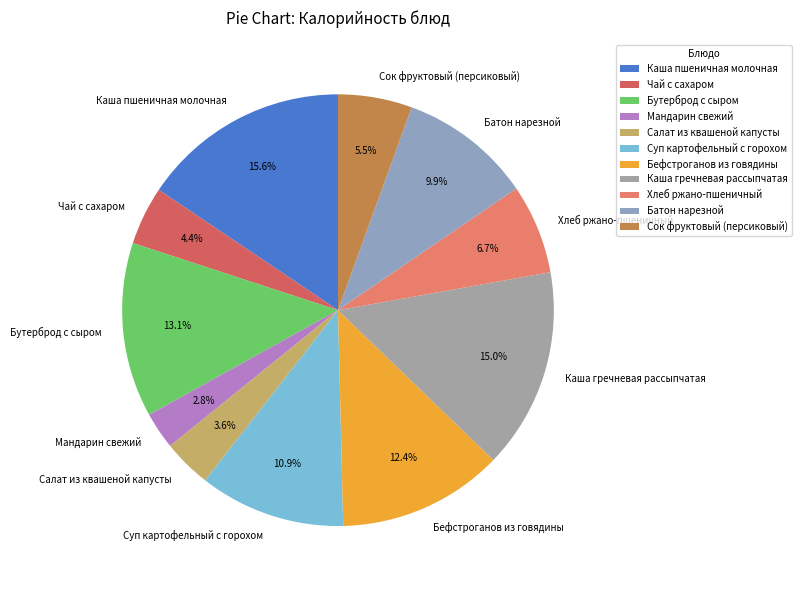

To the nearest percent, what is the difference between the largest and smallest slice percentages?

13%